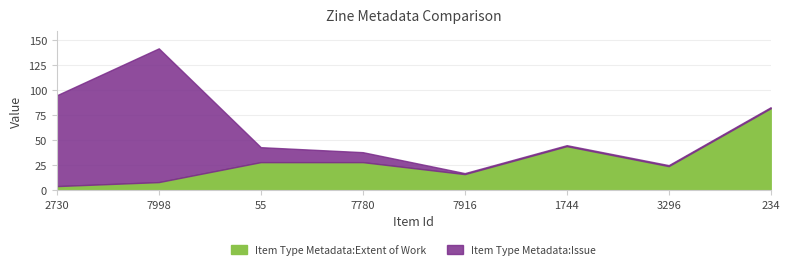

The value at 7998 is 8. True or false?

True